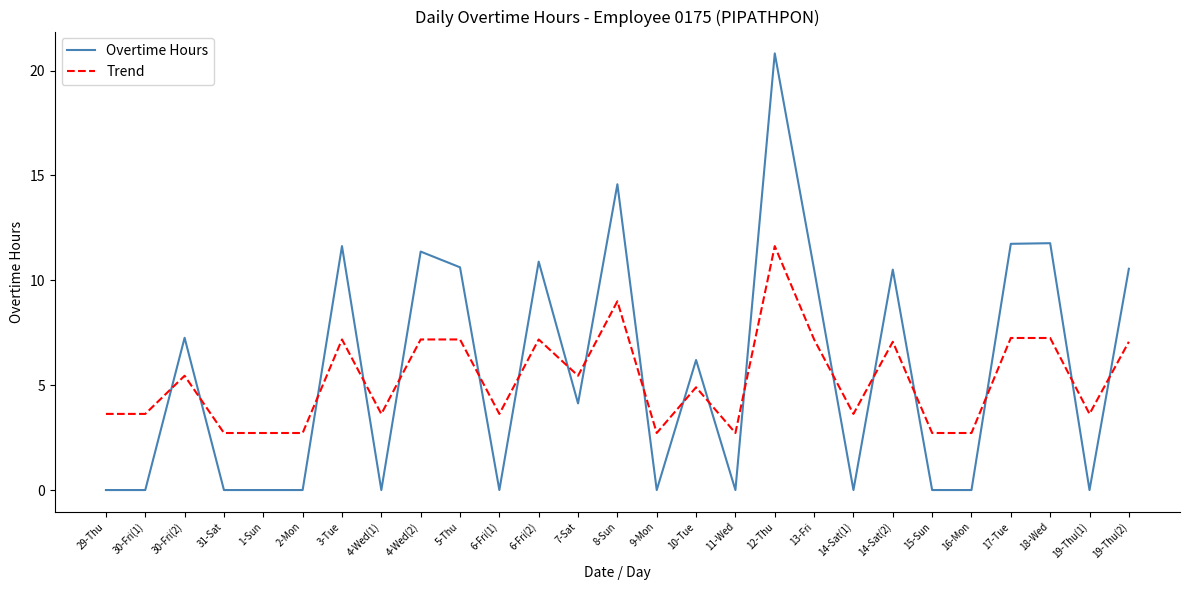

At 18-Wed, list the series in order from smallest to largest.

Trend, Overtime Hours